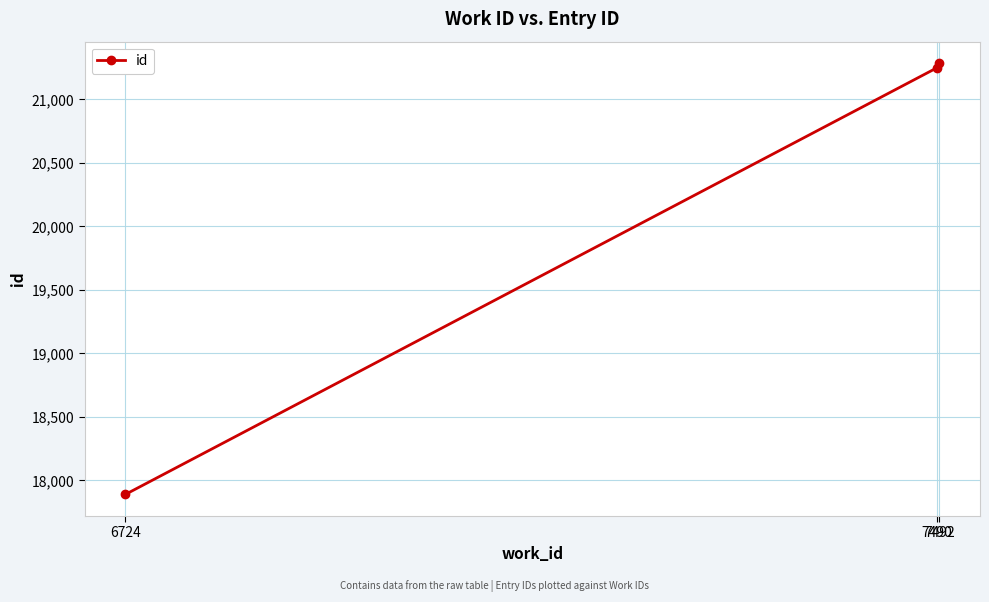

Reading right to left, list all the values displayed in this chart.

7492=21284	7490=21249	6724=17890